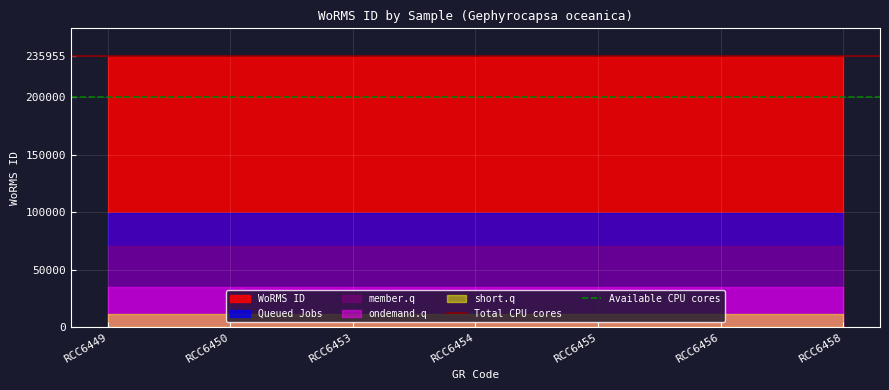

At which category is the sum across all series the highest?

RCC6449